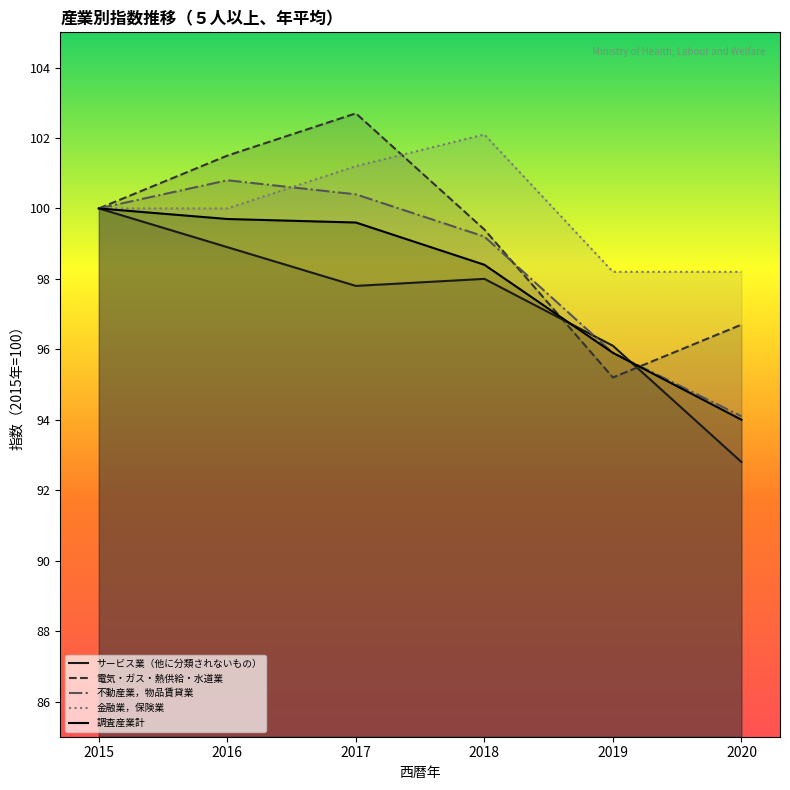

Rank the series by their average value, from lowest to highest.

サービス業（他に分類されないもの）, 調査産業計, 不動産業，物品賃貸業, 電気・ガス・熱供給・水道業, 金融業，保険業